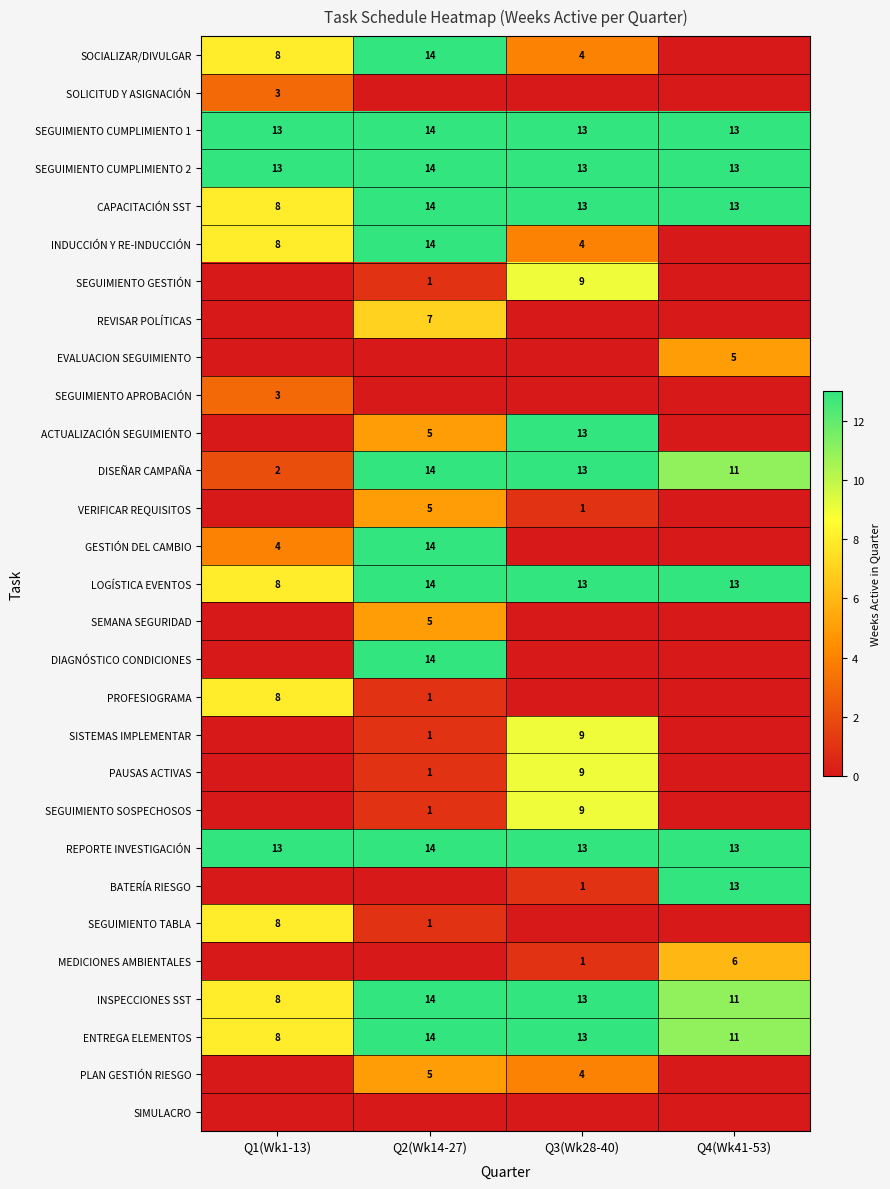

What is the minimum value for SEGUIMIENTO CUMPLIMIENTO 2?

13